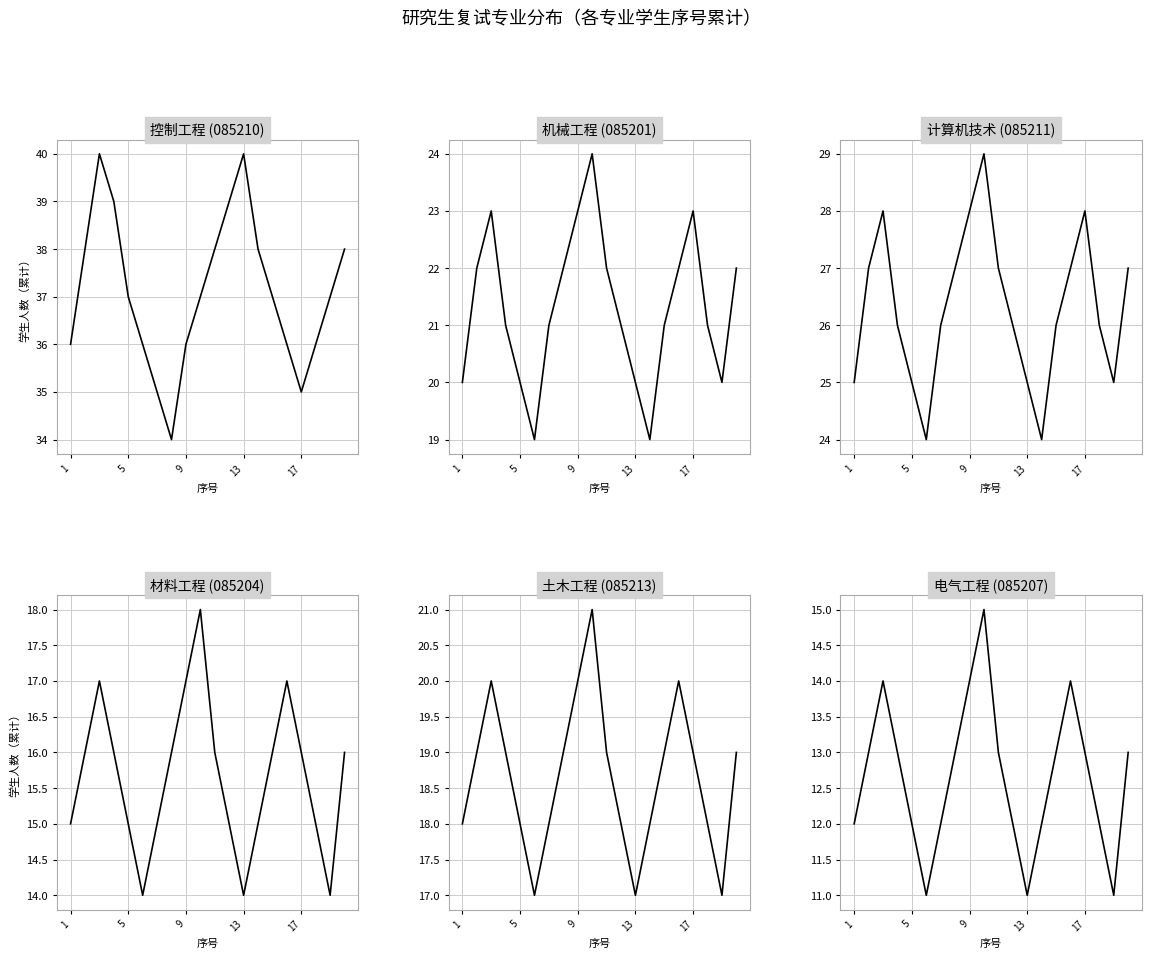

Reading right to left, transcribe all the data shown in this chart.

控制工程
(085210): 38	37	36	35	36	37	38	40	39	38	37	36	34	35	36	37	39	40	38	36
机械工程
(085201): 22	20	21	23	22	21	19	20	21	22	24	23	22	21	19	20	21	23	22	20
计算机技术
(085211): 27	25	26	28	27	26	24	25	26	27	29	28	27	26	24	25	26	28	27	25
材料工程
(085204): 16	14	15	16	17	16	15	14	15	16	18	17	16	15	14	15	16	17	16	15
土木工程
(085213): 19	17	18	19	20	19	18	17	18	19	21	20	19	18	17	18	19	20	19	18
电气工程
(085207): 13	11	12	13	14	13	12	11	12	13	15	14	13	12	11	12	13	14	13	12